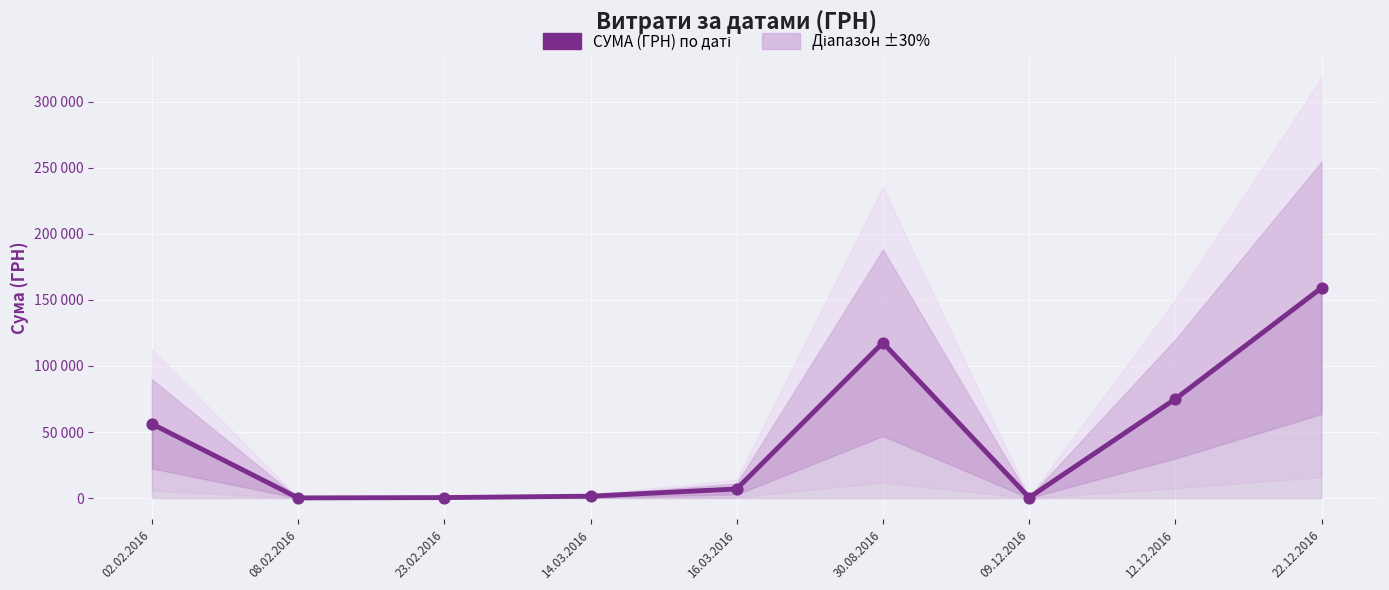

Which has a higher value, 09.12.2016 or 30.08.2016?

30.08.2016